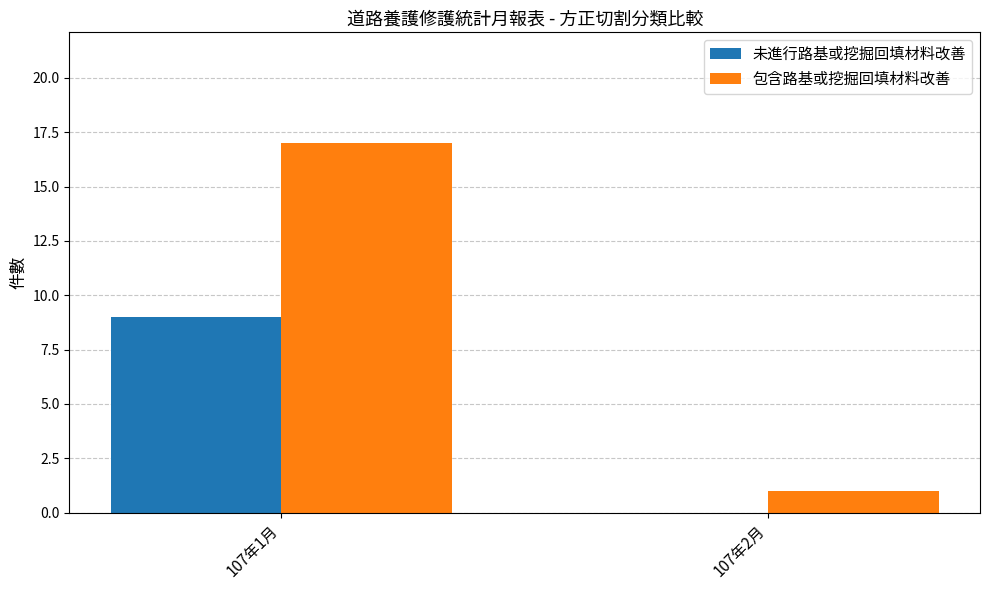

What is the total value across all series at 107年2月?

1